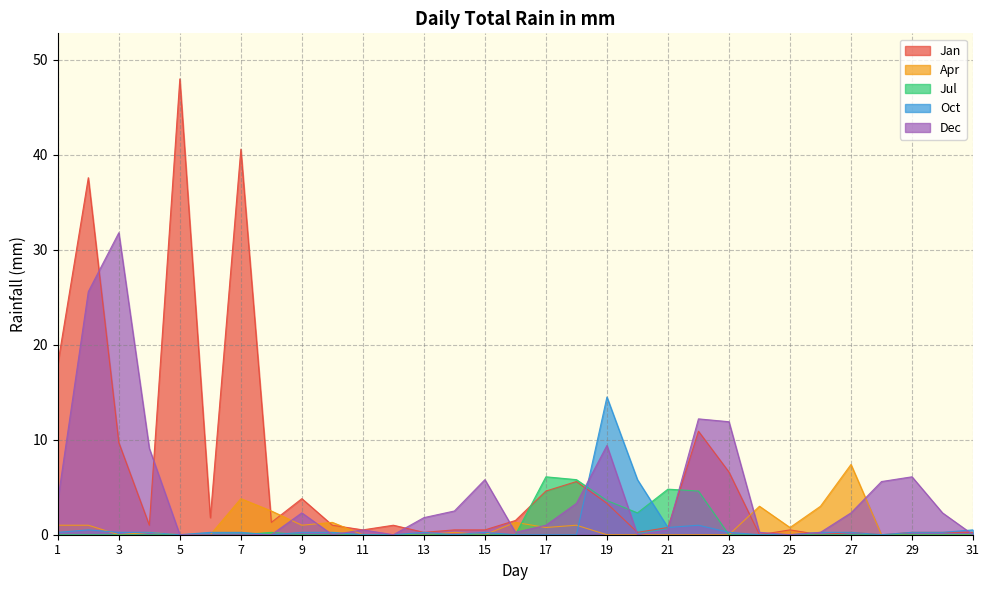

At which category does Dec reach its first local peak?

3